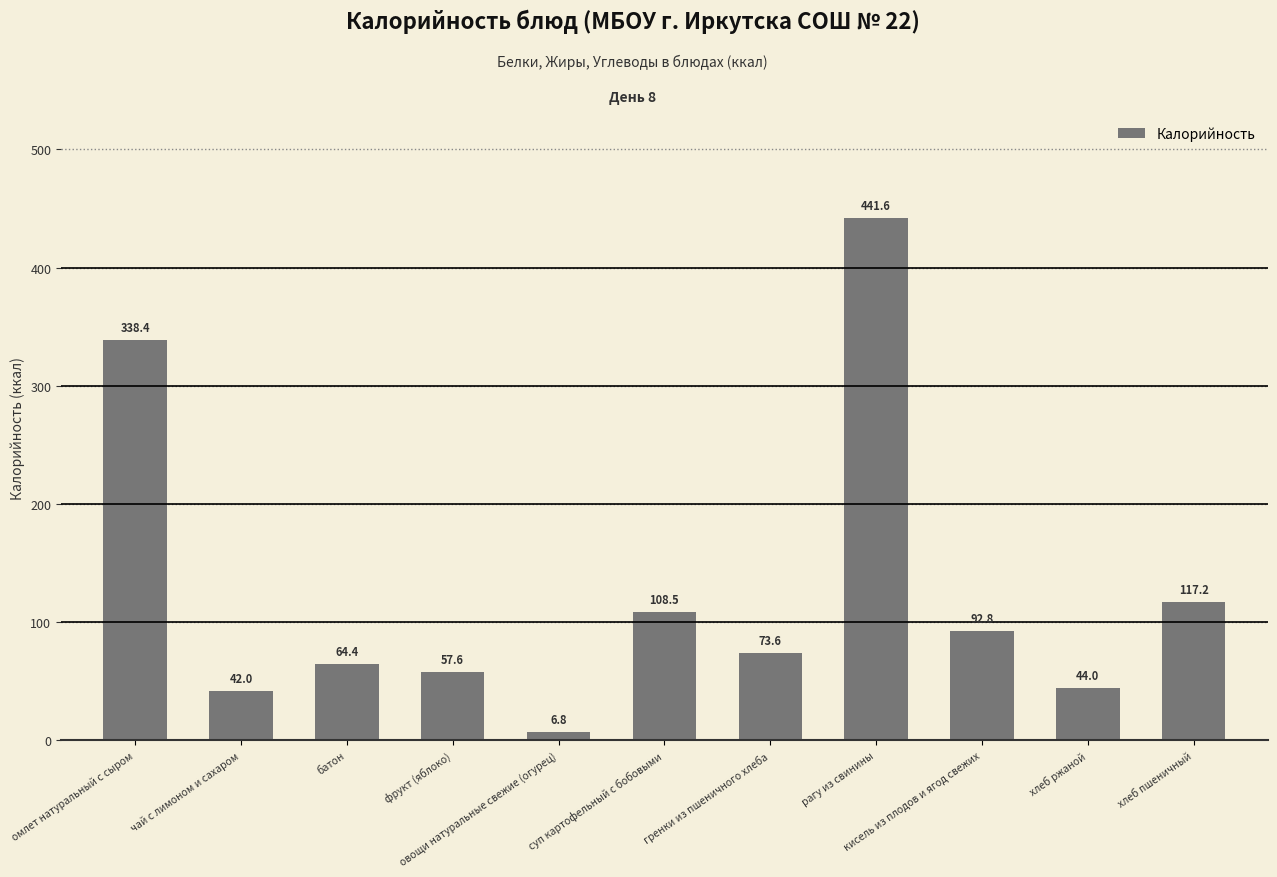

What is the difference between the values at чай с лимоном и сахаром and суп картофельный с бобовыми?

66.5